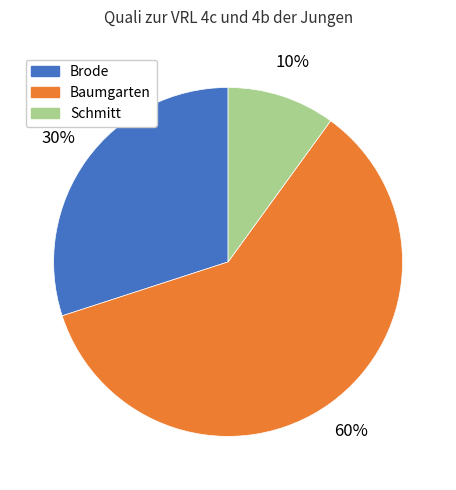

How many slices are in this pie chart?

3